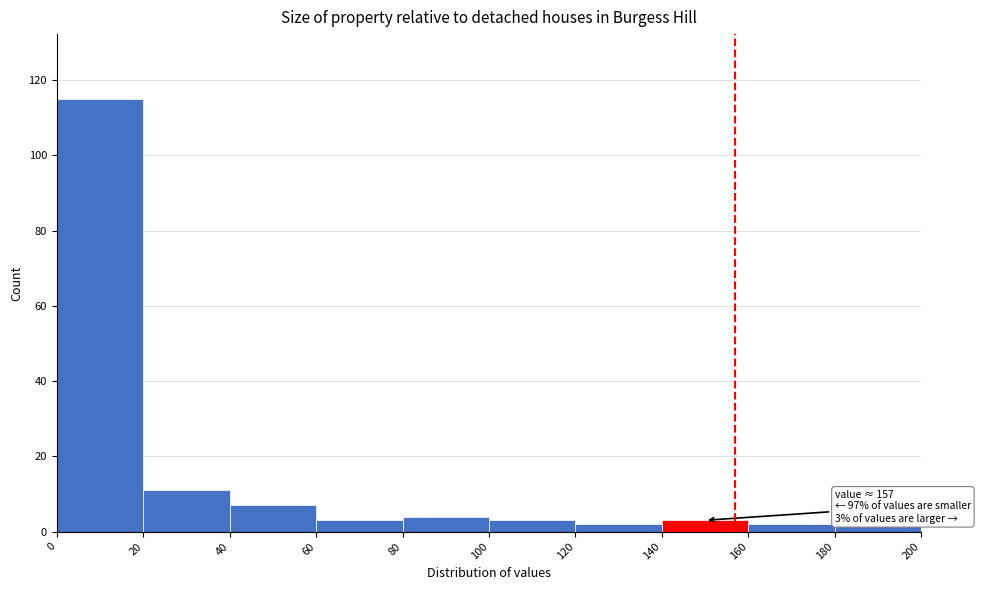

Over which range of the x-axis is the bar tallest?

0 to 20